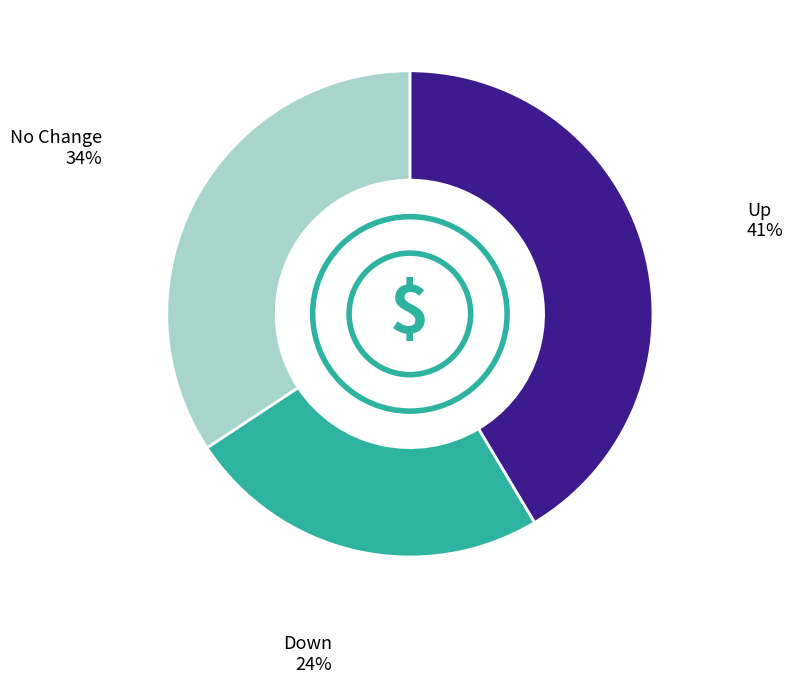

To the nearest percent, what is the difference between the largest and smallest slice percentages?

17%